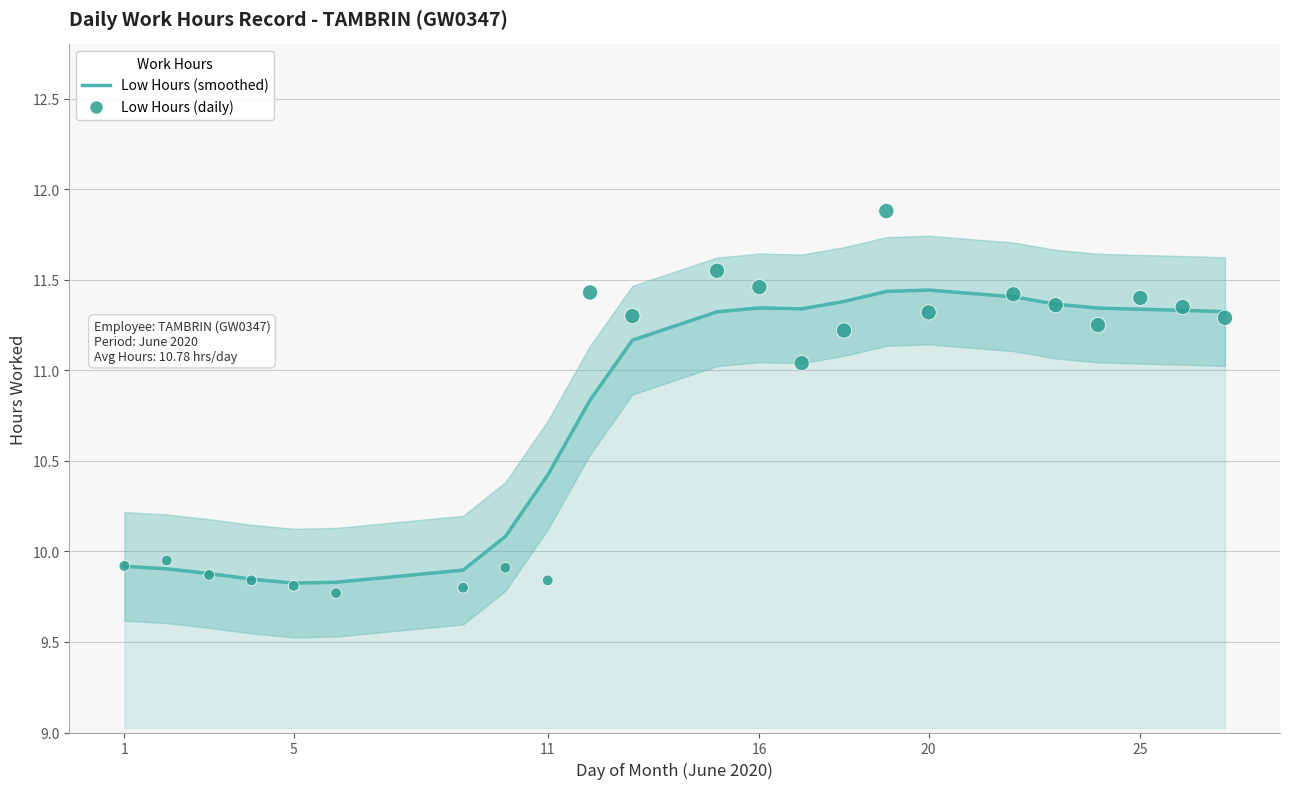

Which series reaches the maximum Y coordinate?

Low Hours (daily)